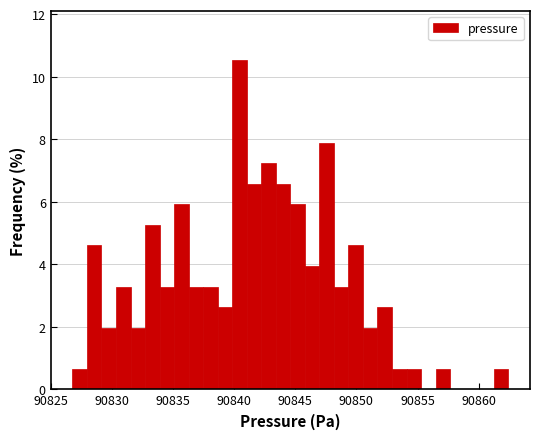

Read against the x-axis, roughly where is the centre of the tallest bar?

90840.5